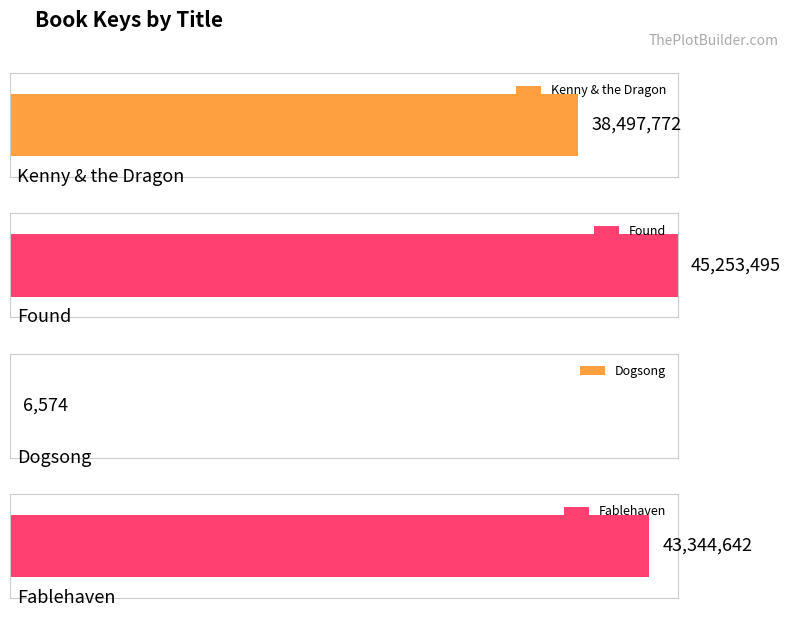

At which category does the chart reach its peak across all series?

Found